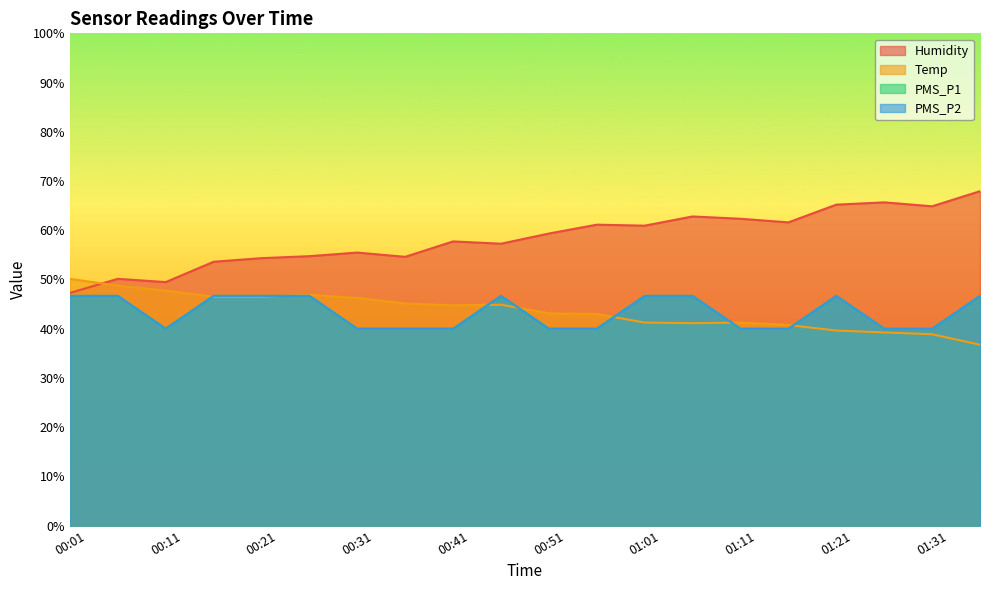

Reading right to left, what are all the values shown in this chart?

Humidity: 67.9	64.9	65.7	65.2	61.6	62.3	62.8	60.9	61.1	59.3	57.3	57.7	54.6	55.5	54.7	54.3	53.6	49.5	50.1	47.3
Temp: 36.8	38.9	39.3	39.6	40.8	41.3	41.1	41.3	43.0	43.1	44.9	44.7	45.1	46.2	46.9	46.5	46.5	47.8	48.7	50.1
PMS_P1: 46.7	40.0	40.0	46.7	40.0	40.0	46.7	46.7	40.0	40.0	46.7	40.0	40.0	40.0	46.7	46.7	46.7	40.0	46.7	46.7
PMS_P2: 46.7	40.0	40.0	46.7	40.0	40.0	46.7	46.7	40.0	40.0	46.7	40.0	40.0	40.0	46.7	46.7	46.7	40.0	46.7	46.7